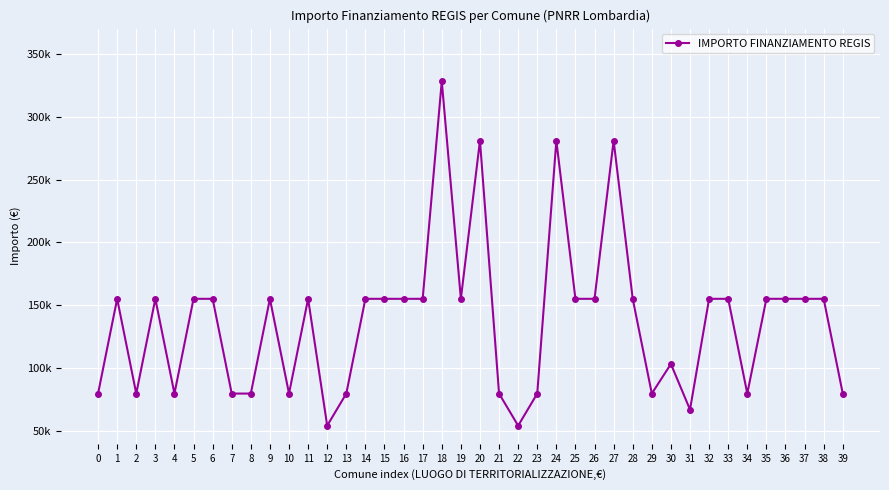

Is it true that the value at 29 is 32247?

False